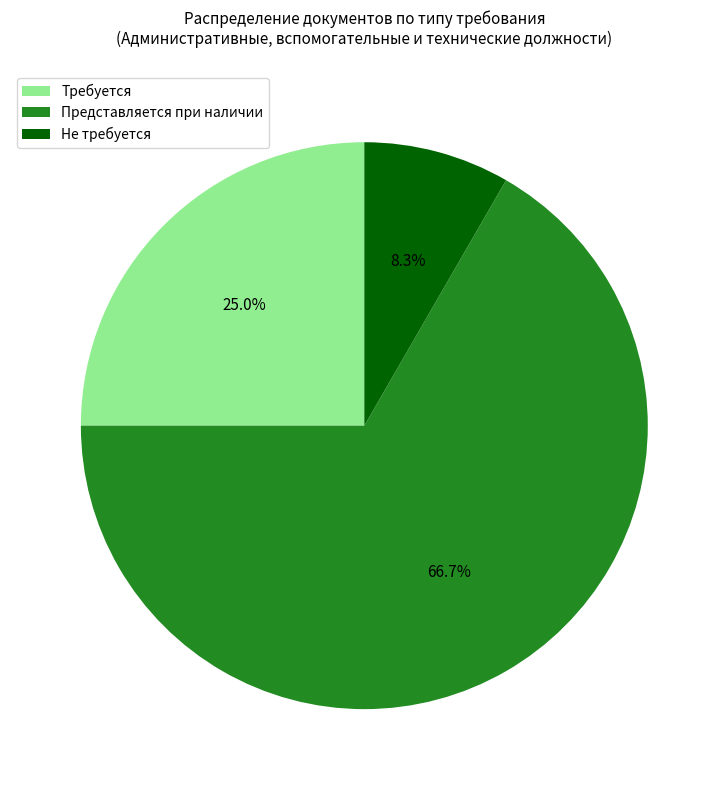

To the nearest percent, what is the combined percentage of Требуется and Представляется при наличии?

92%